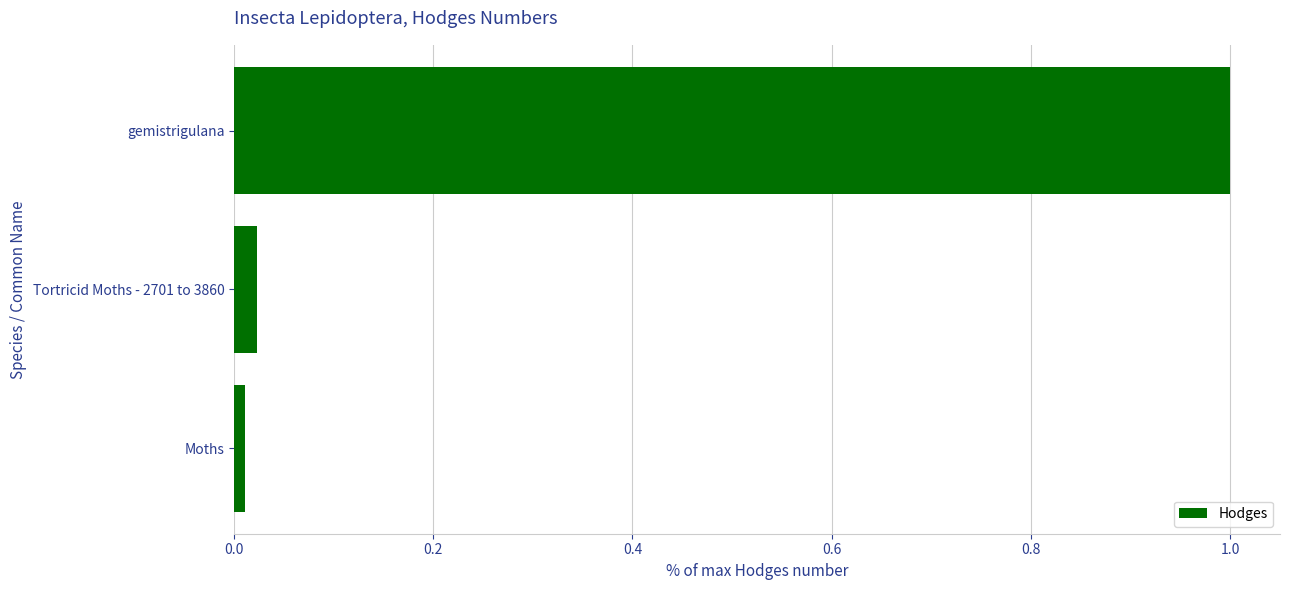

The value at gemistrigulana is 1.0. True or false?

True